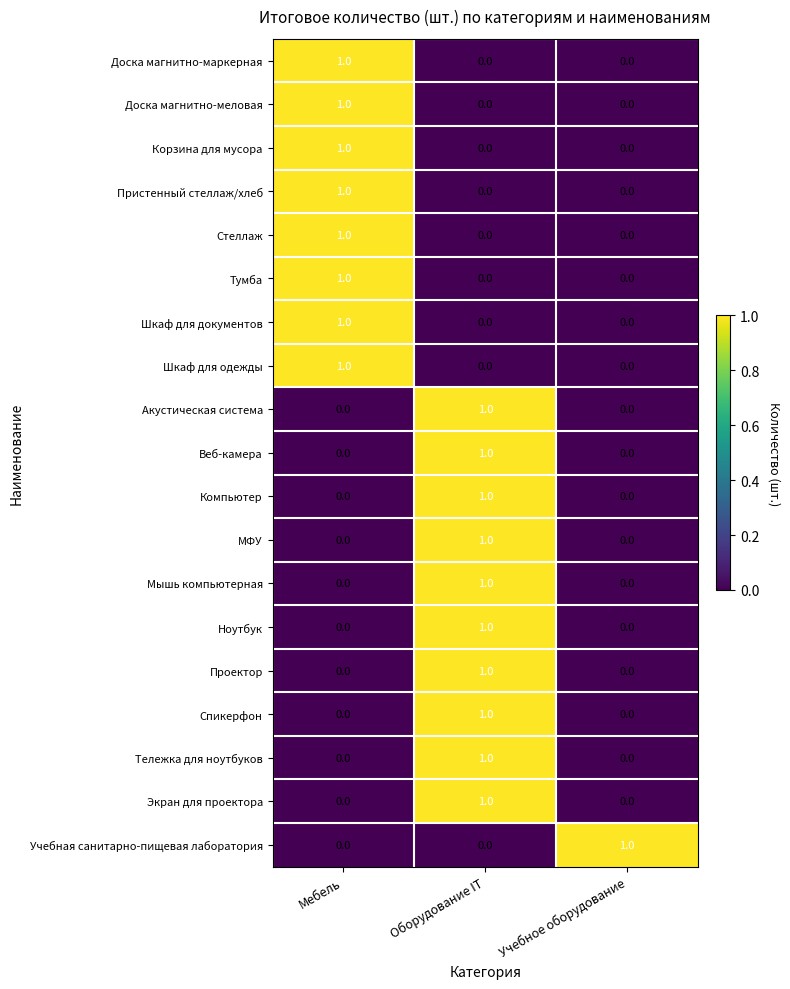

Count the number of data series in this chart.

19